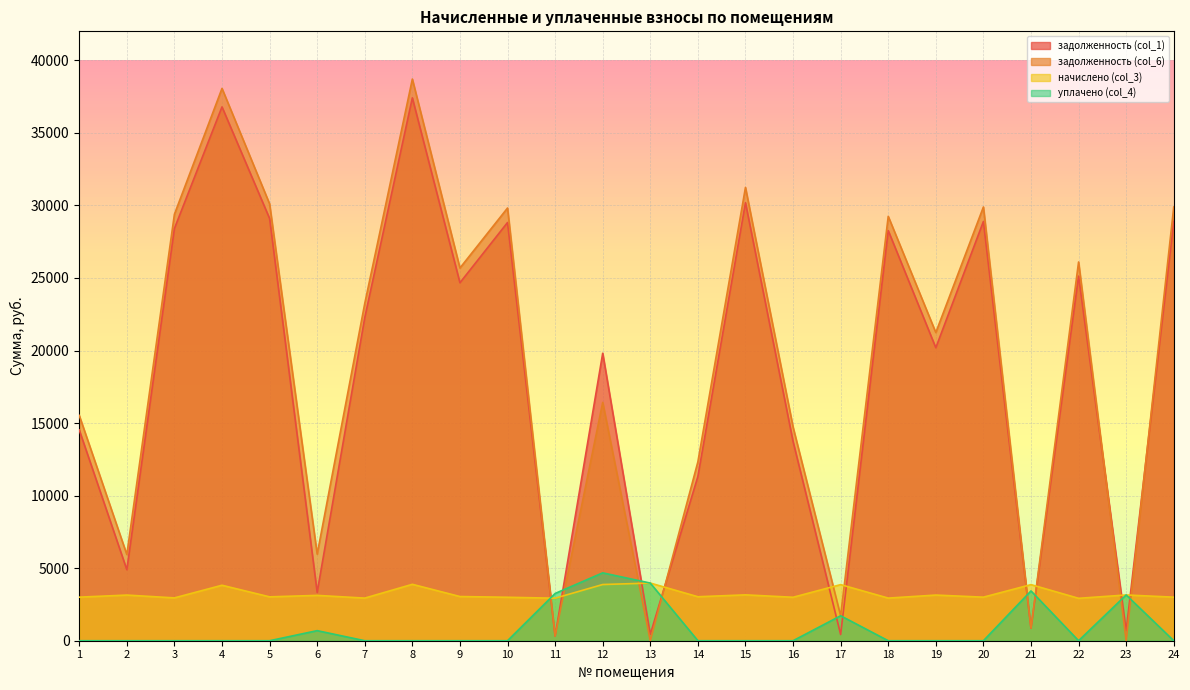

List the series in order of their peak value, highest first.

задолженность (col_6), задолженность (col_1), уплачено (col_4), начислено (col_3)